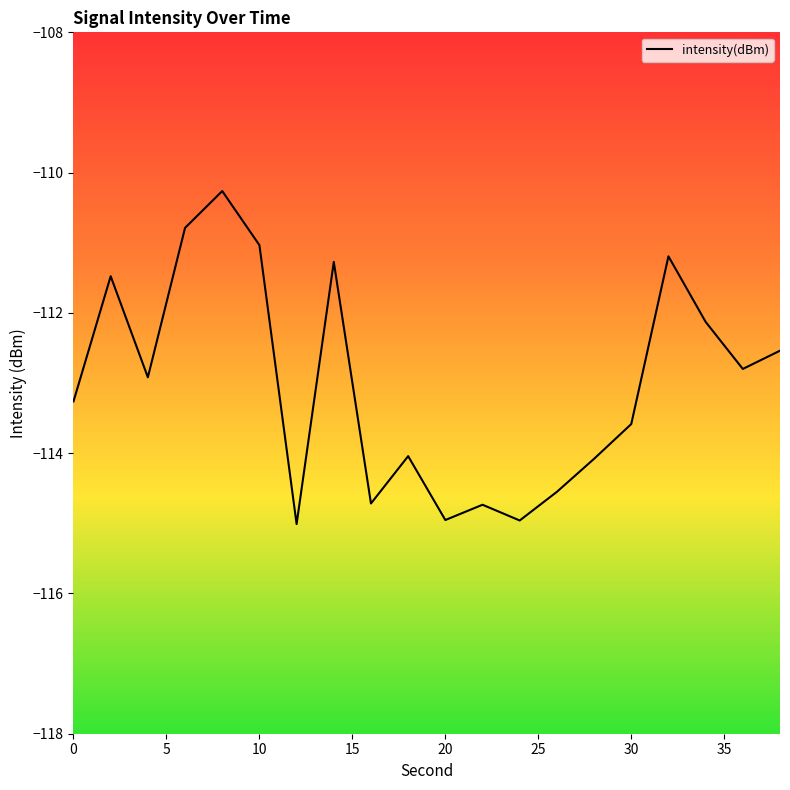

What is the smallest value displayed?

-115.0